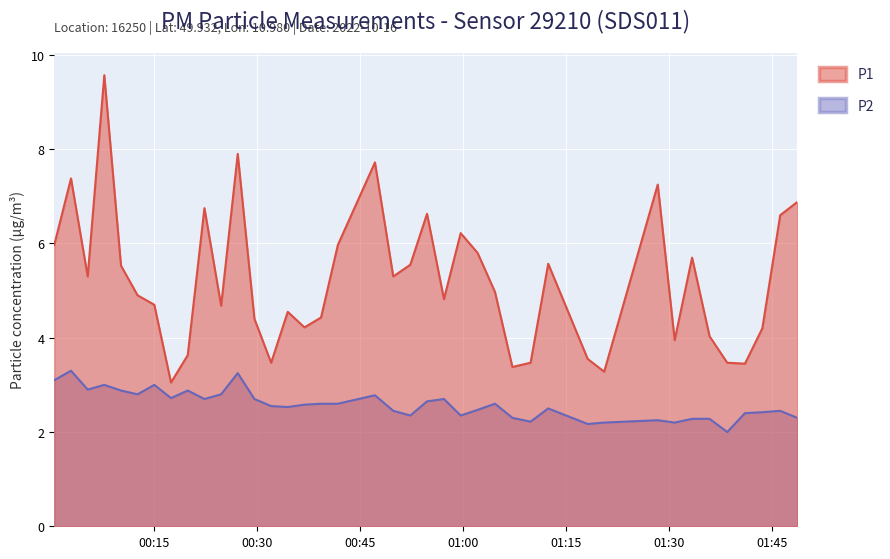

Reading left to right, list all the values displayed in this chart.

P1: 6.0	7.4	5.3	9.6	5.5	4.9	4.7	3.0	3.6	6.8	4.7	7.9	4.4	3.5	4.5	4.2	4.4	6.0	7.7	5.3	5.5	6.6	4.8	6.2	5.8	5.0	3.4	3.5	5.6	3.5	3.3	7.2	4.0	5.7	4.0	3.5	3.5	4.2	6.6	6.9
P2: 3.1	3.3	2.9	3.0	2.9	2.8	3.0	2.7	2.9	2.7	2.8	3.2	2.7	2.5	2.5	2.6	2.6	2.6	2.8	2.5	2.4	2.6	2.7	2.4	2.5	2.6	2.3	2.2	2.5	2.2	2.2	2.2	2.2	2.3	2.3	2.0	2.4	2.4	2.5	2.3